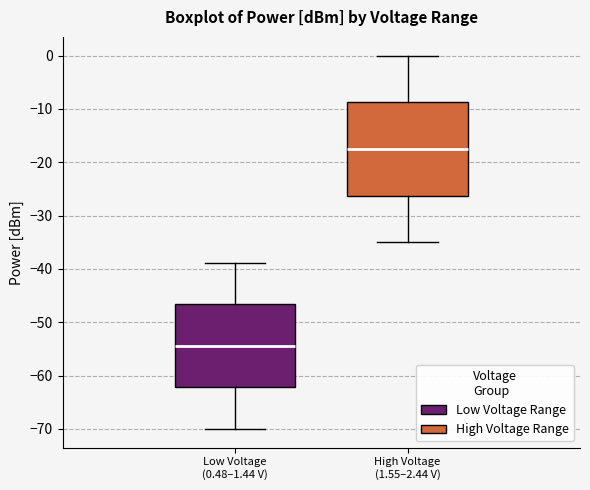

Which box has the lowest median line?

Low Voltage (0.48–1.44 V)